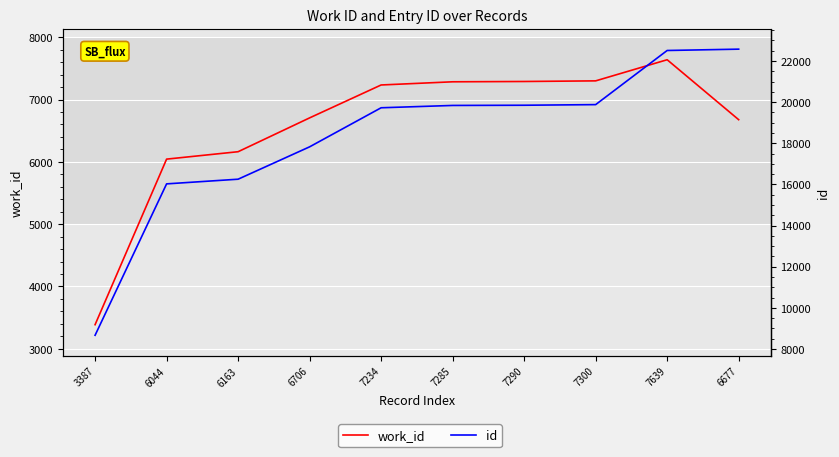

What position from the right is 7300?

3